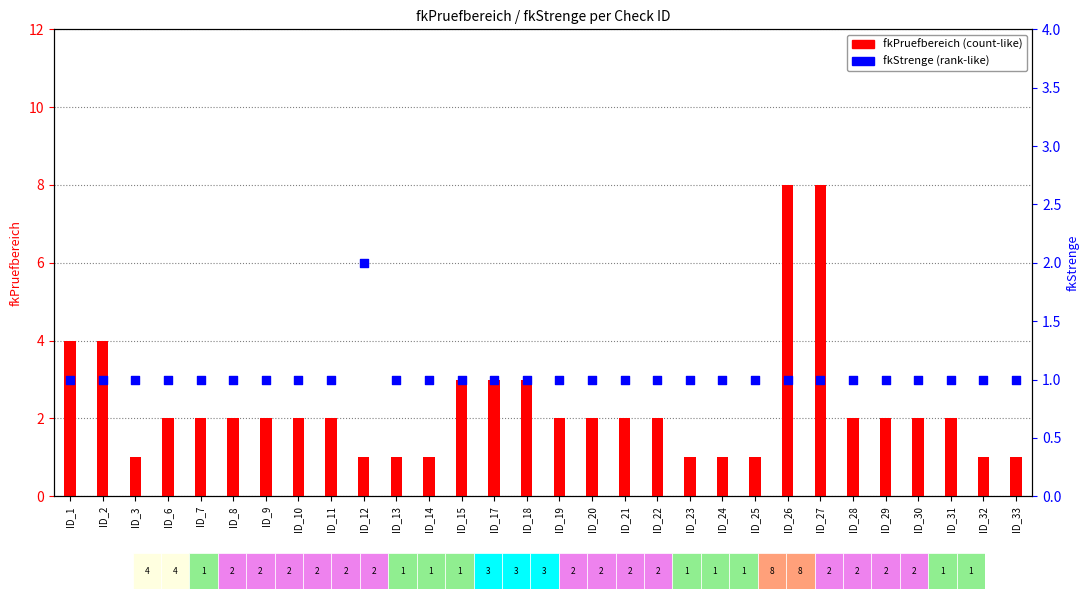

Which series reaches the minimum Y coordinate?

fkPruefbereich